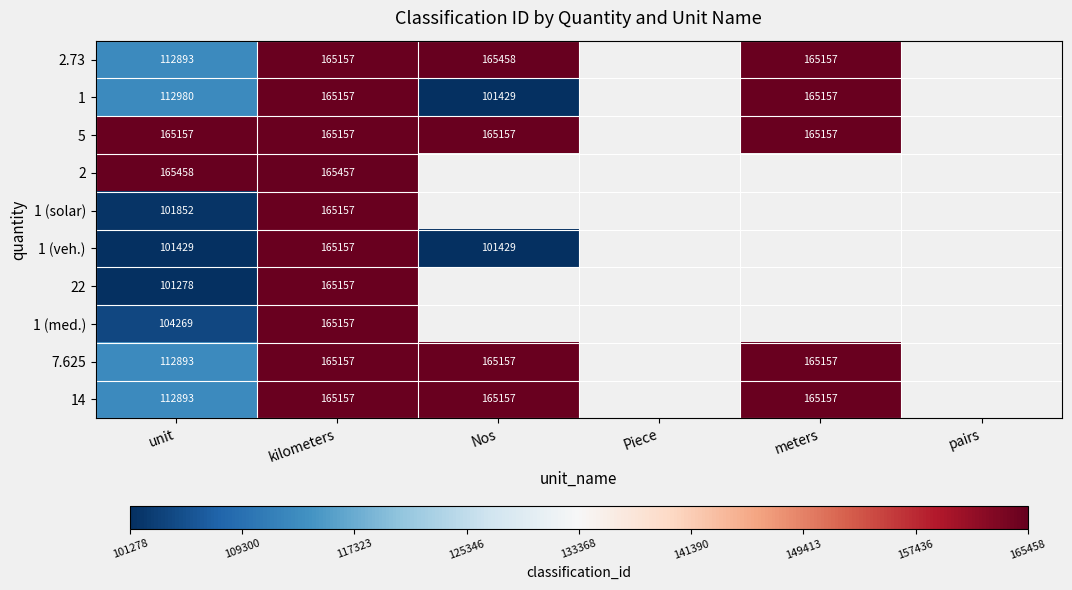

True or false: 5 has a value of 234964 at meters.

False